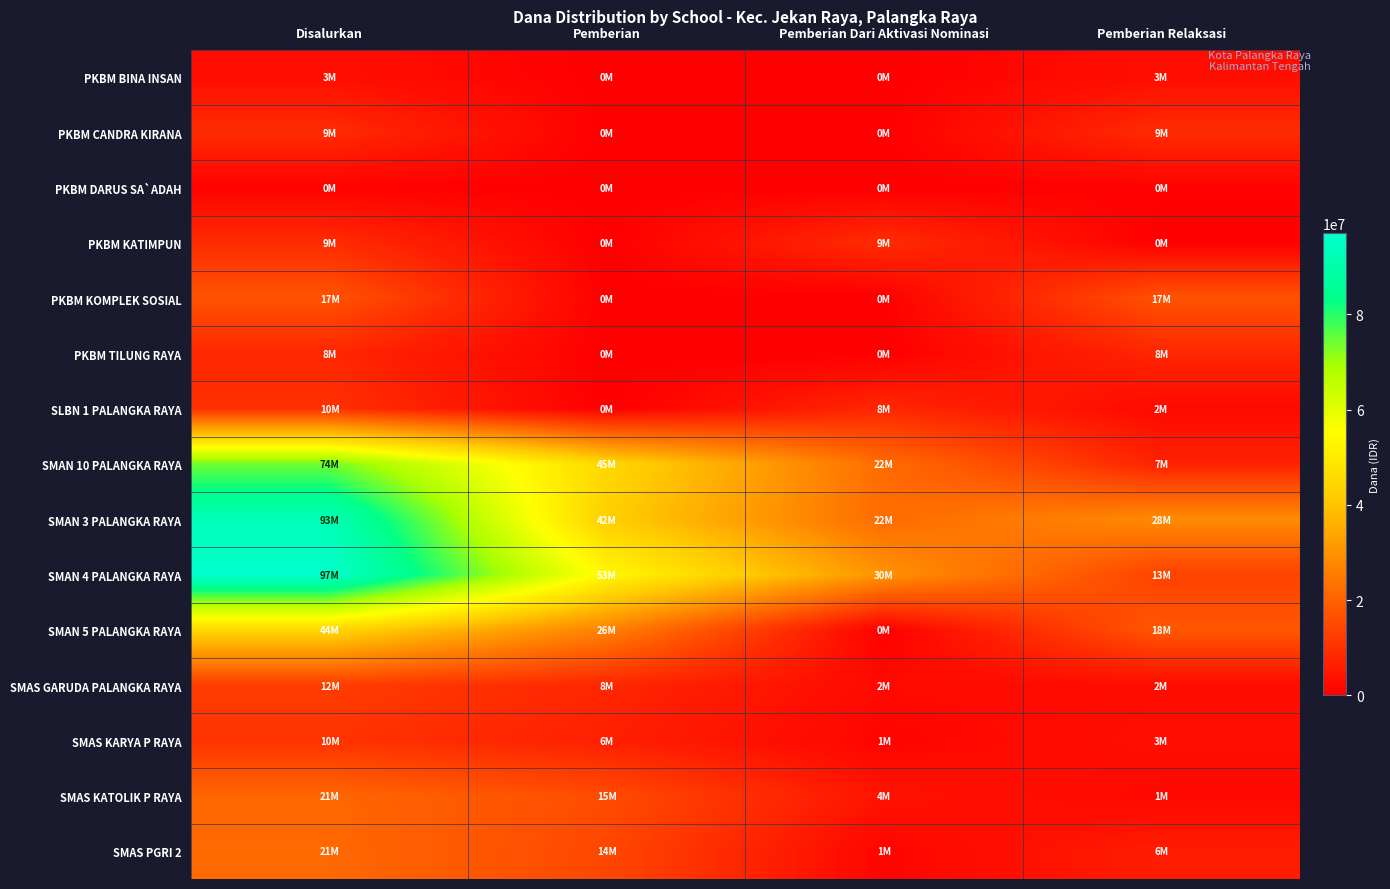

Reading right to left, list all the values displayed in this chart.

PKBM BINA INSAN: Pemberian Relaksasi=3000000	Pemberian Dari Aktivasi Nominasi=0	Pemberian=0	Disalurkan=3000000
PKBM CANDRA KIRANA: Pemberian Relaksasi=9000000	Pemberian Dari Aktivasi Nominasi=0	Pemberian=0	Disalurkan=9000000
PKBM DARUS SA`ADAH: Pemberian Relaksasi=500000	Pemberian Dari Aktivasi Nominasi=0	Pemberian=0	Disalurkan=500000
PKBM KATIMPUN: Pemberian Relaksasi=0	Pemberian Dari Aktivasi Nominasi=9000000	Pemberian=0	Disalurkan=9000000
PKBM KOMPLEK SOSIAL: Pemberian Relaksasi=17000000	Pemberian Dari Aktivasi Nominasi=0	Pemberian=0	Disalurkan=17000000
PKBM TILUNG RAYA: Pemberian Relaksasi=8000000	Pemberian Dari Aktivasi Nominasi=0	Pemberian=0	Disalurkan=8000000
SLBN 1 PALANGKA RAYA: Pemberian Relaksasi=2000000	Pemberian Dari Aktivasi Nominasi=8000000	Pemberian=0	Disalurkan=10000000
SMAN 10 PALANGKA RAYA: Pemberian Relaksasi=7000000	Pemberian Dari Aktivasi Nominasi=22000000	Pemberian=45000000	Disalurkan=74000000
SMAN 3 PALANGKA RAYA: Pemberian Relaksasi=28500000	Pemberian Dari Aktivasi Nominasi=22000000	Pemberian=42500000	Disalurkan=93000000
SMAN 4 PALANGKA RAYA: Pemberian Relaksasi=13500000	Pemberian Dari Aktivasi Nominasi=30000000	Pemberian=53500000	Disalurkan=97000000
SMAN 5 PALANGKA RAYA: Pemberian Relaksasi=18000000	Pemberian Dari Aktivasi Nominasi=0	Pemberian=26500000	Disalurkan=44500000
SMAS GARUDA PALANGKA RAYA: Pemberian Relaksasi=2500000	Pemberian Dari Aktivasi Nominasi=2000000	Pemberian=8000000	Disalurkan=12500000
SMAS KARYA P RAYA: Pemberian Relaksasi=3000000	Pemberian Dari Aktivasi Nominasi=1000000	Pemberian=6500000	Disalurkan=10500000
SMAS KATOLIK P RAYA: Pemberian Relaksasi=1500000	Pemberian Dari Aktivasi Nominasi=4000000	Pemberian=15500000	Disalurkan=21000000
SMAS PGRI 2: Pemberian Relaksasi=6000000	Pemberian Dari Aktivasi Nominasi=1000000	Pemberian=14500000	Disalurkan=21500000